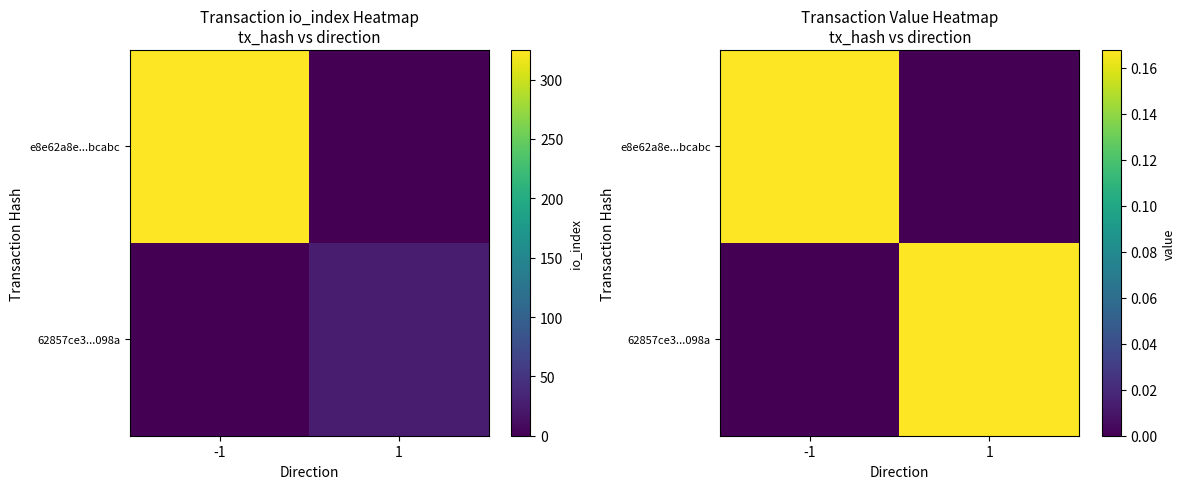

At how many categories does at least one series exceed 0?

2